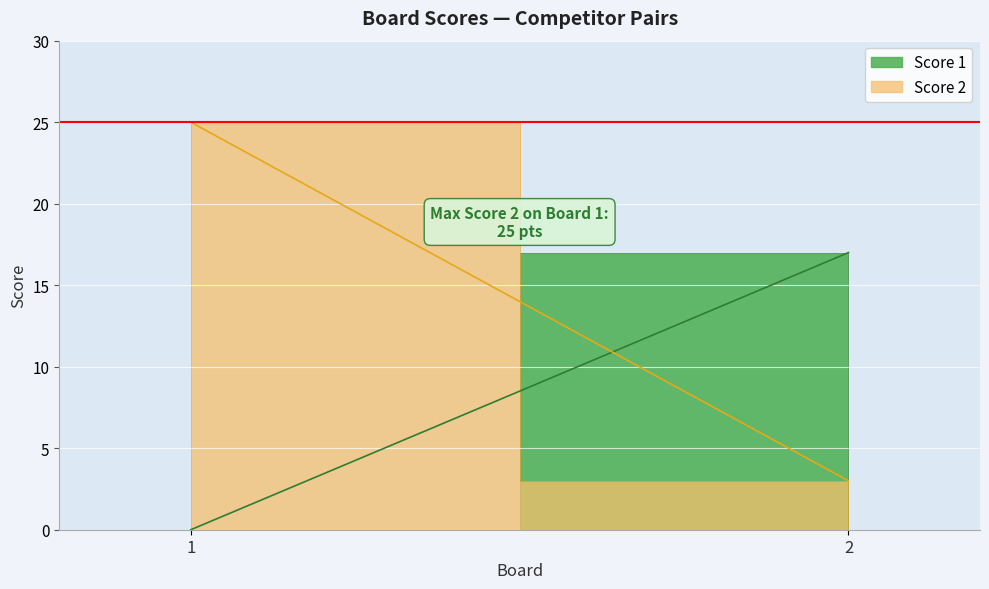

What is the sum of all Score 1 values?

17